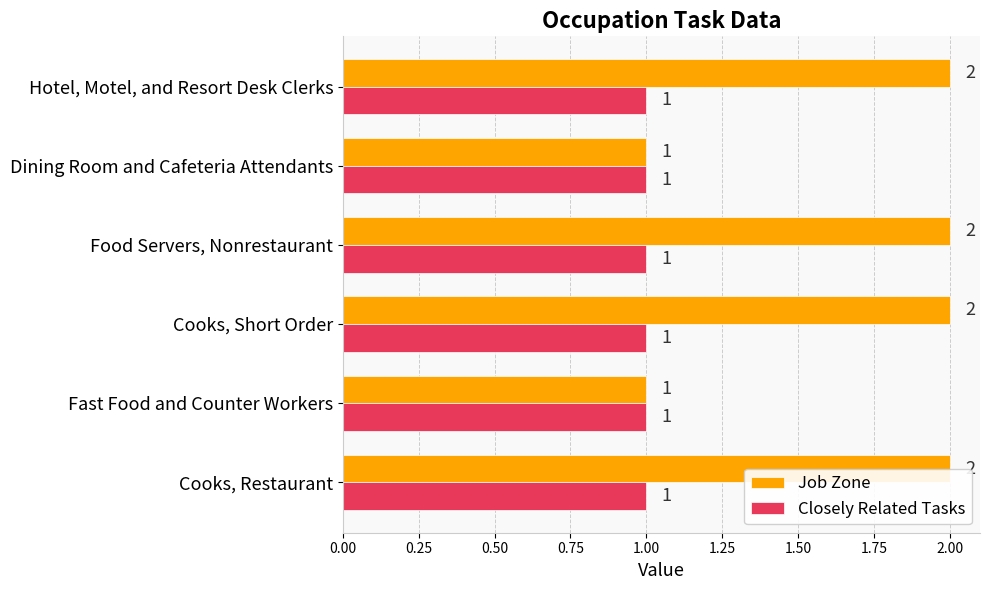

Which series has the largest range (max minus min)?

Job Zone